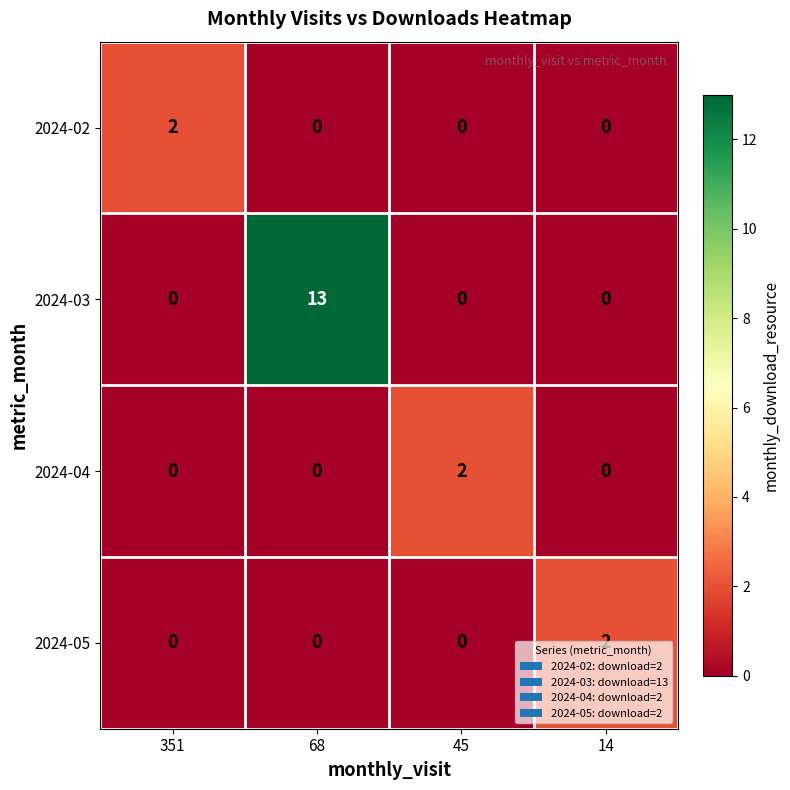

What is the spread (max minus min) of values at 45?

2